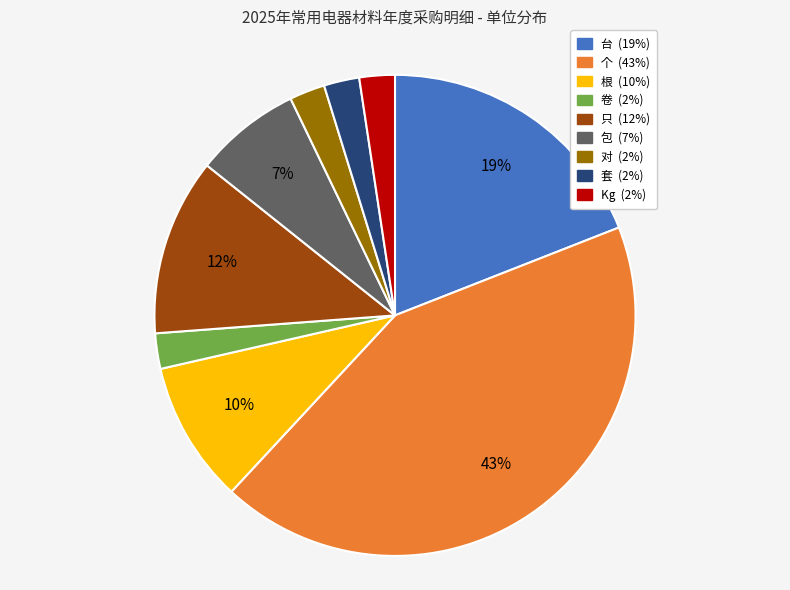

To the nearest percent, what percentage of the pie is 套?

2%